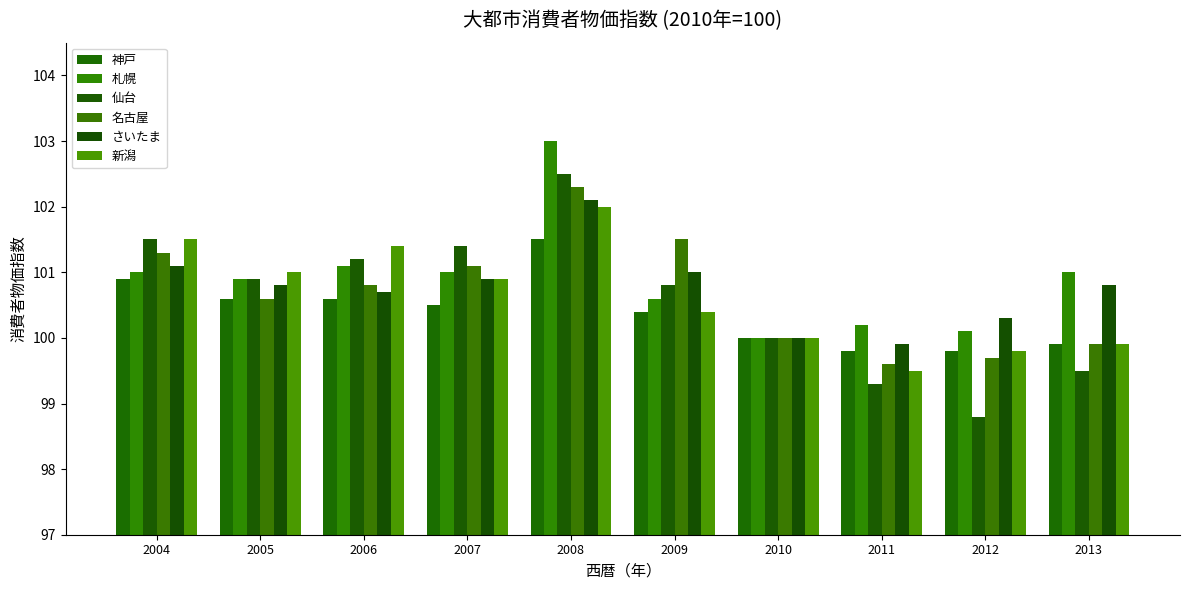

How many data points in 札幌 are less than 101?

5